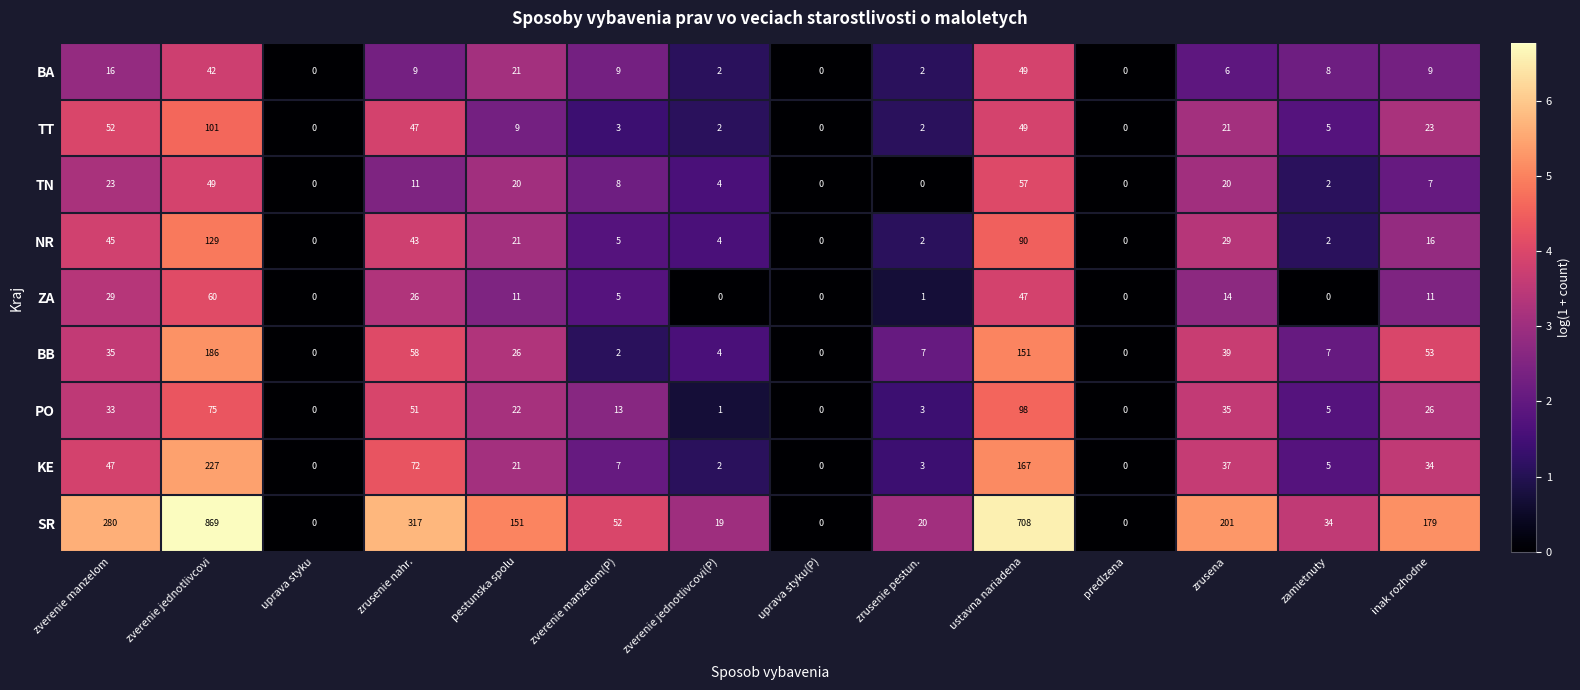

At which category does the chart reach its peak across all series?

zverenie jednotlivcovi